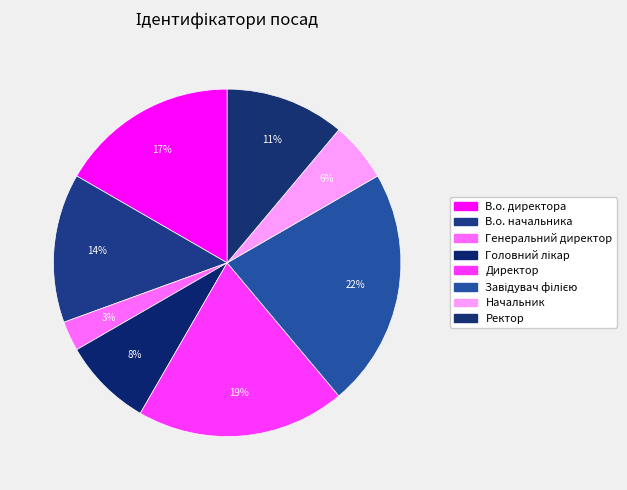

To the nearest percent, what percentage of the pie is Завідувач філією?

22%